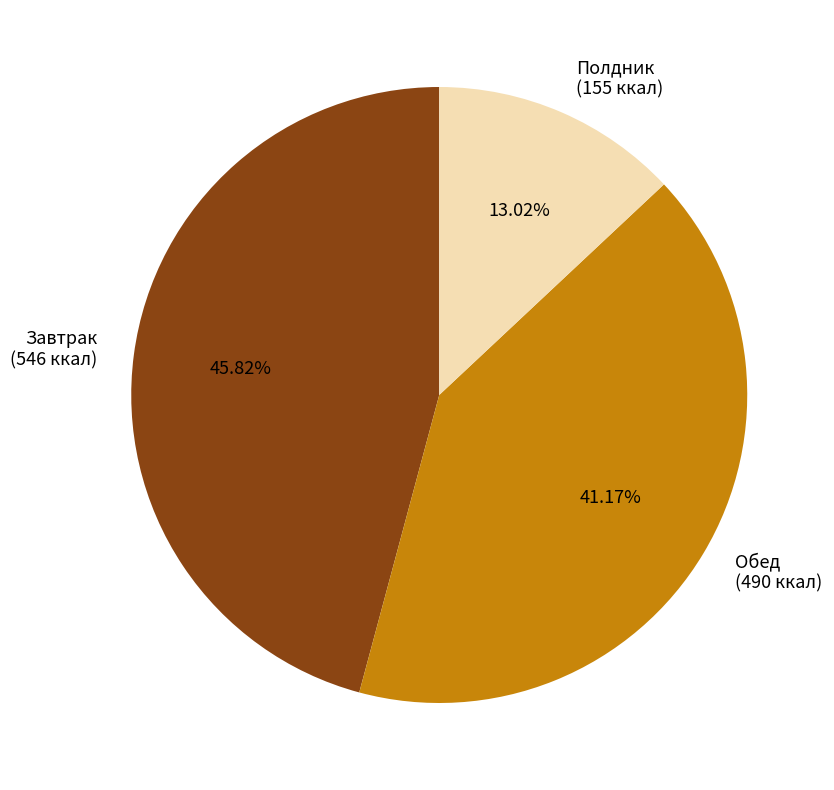

What is the ratio of the value at Полдник (155 ккал) to the value at Обед (490 ккал)?

0.3